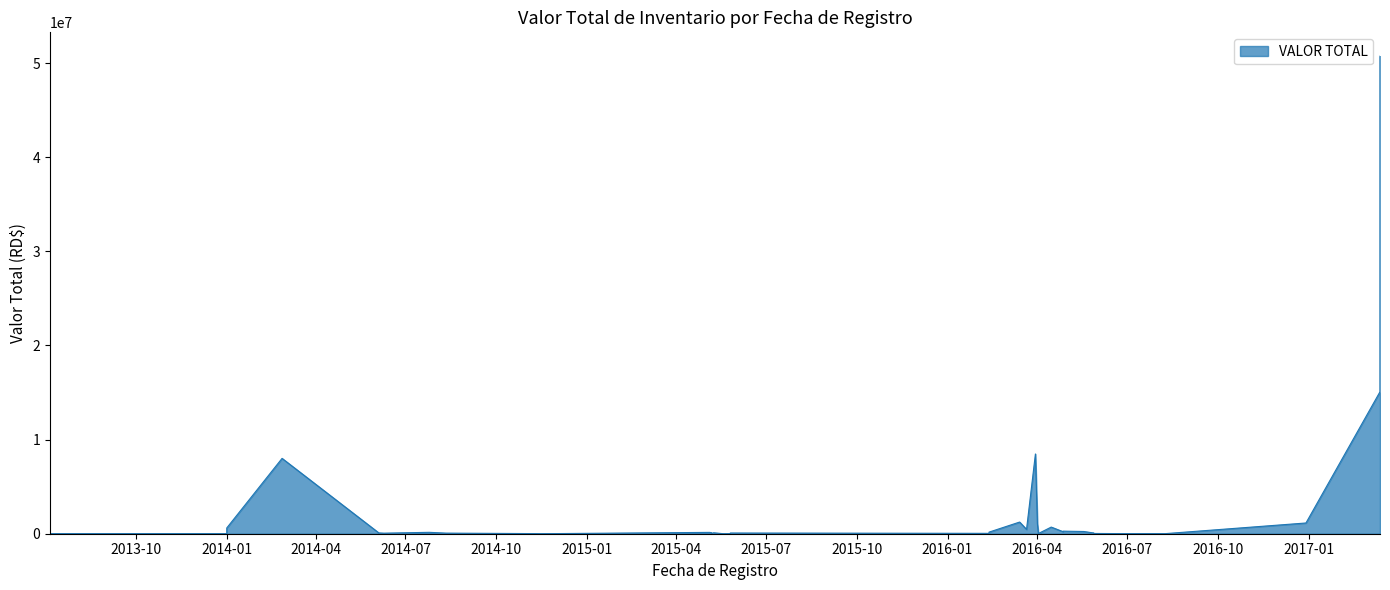

True or false: the data shows 483660.3 at 23.

False